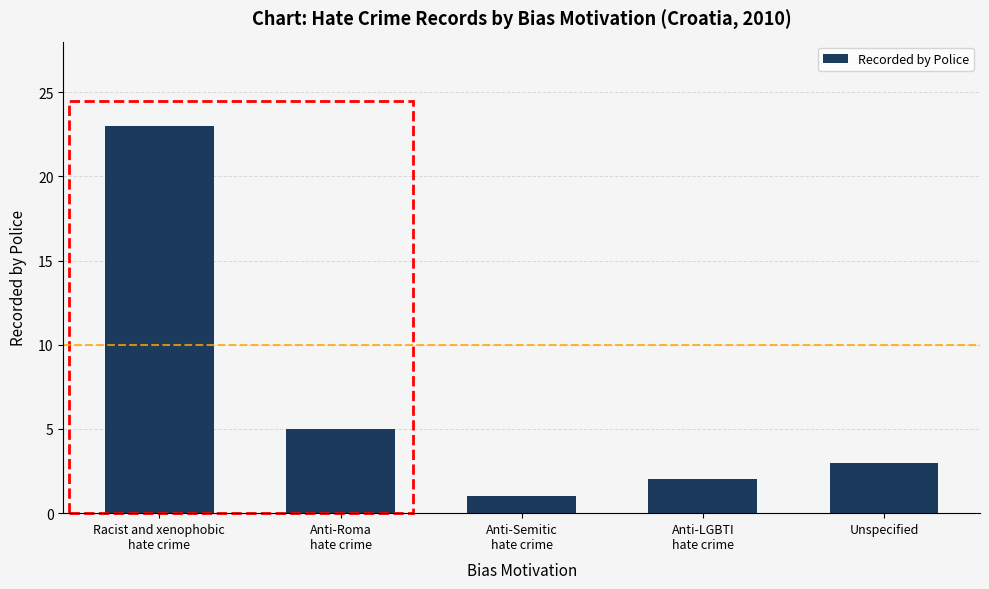

Are the bars grouped side by side (vs. stacked)?

No